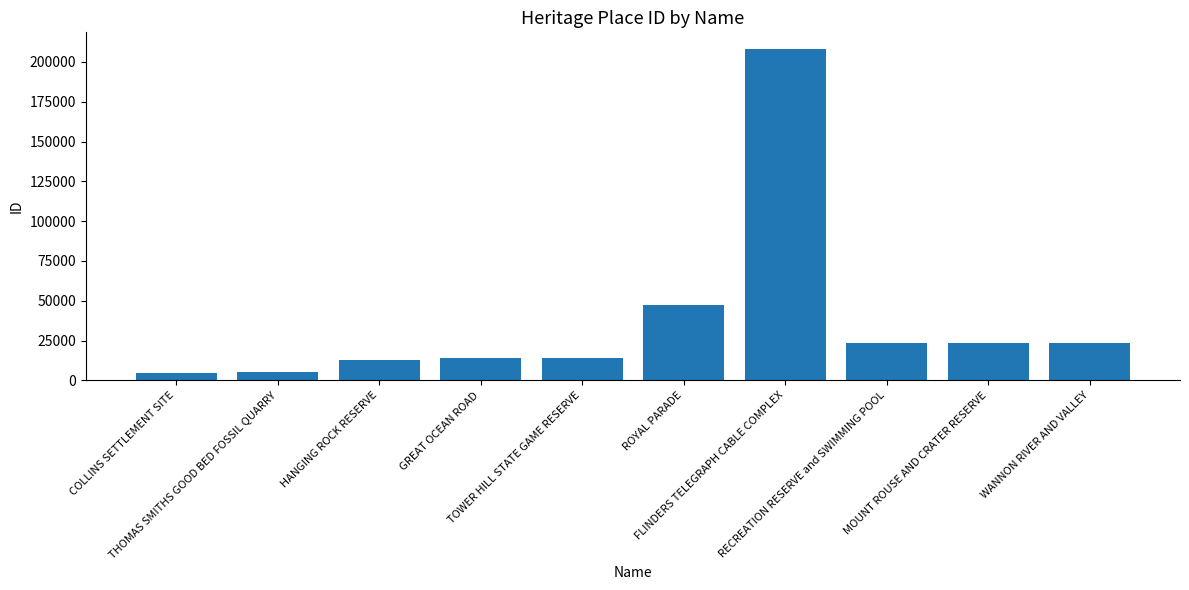

What is the maximum value shown in the chart?

208208